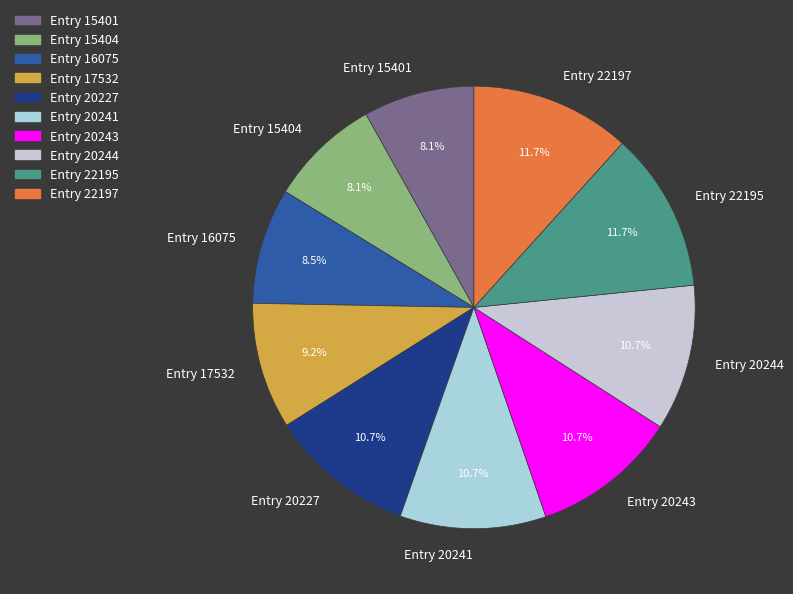

Combined, what portion of the pie is Entry 15404 and Entry 20227?

18.8%